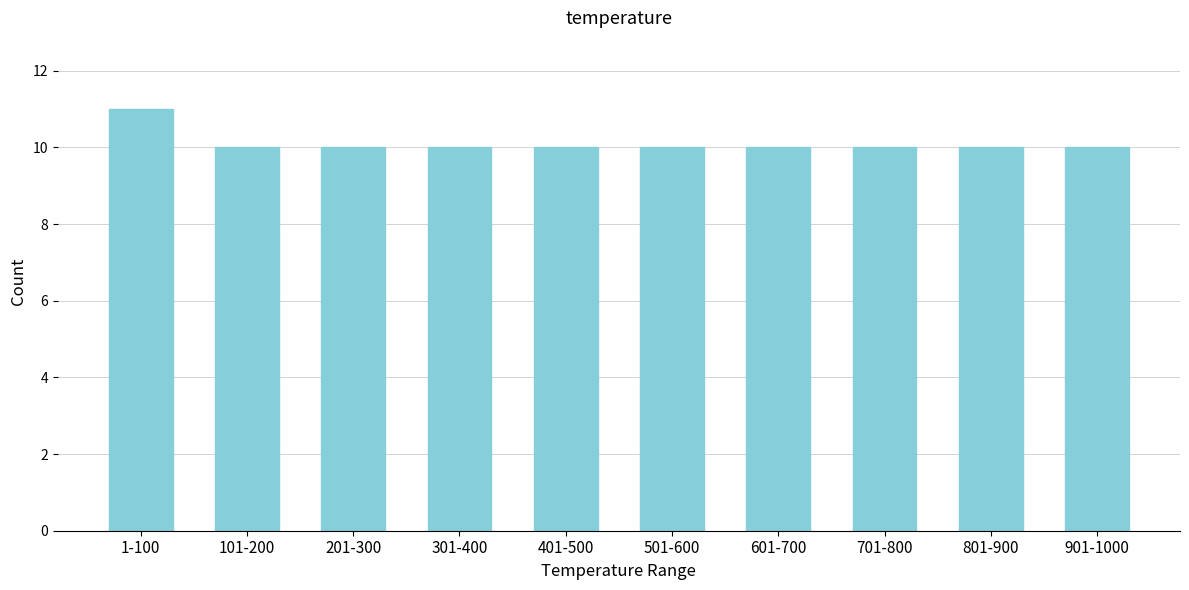

Reading left to right, transcribe all the data shown in this chart.

11	10	10	10	10	10	10	10	10	10